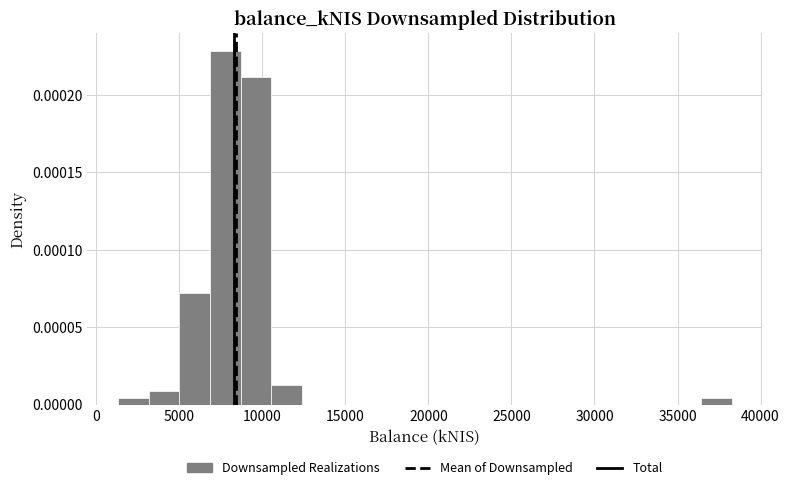

Read against the x-axis, roughly where is the centre of the tallest bar?

8000